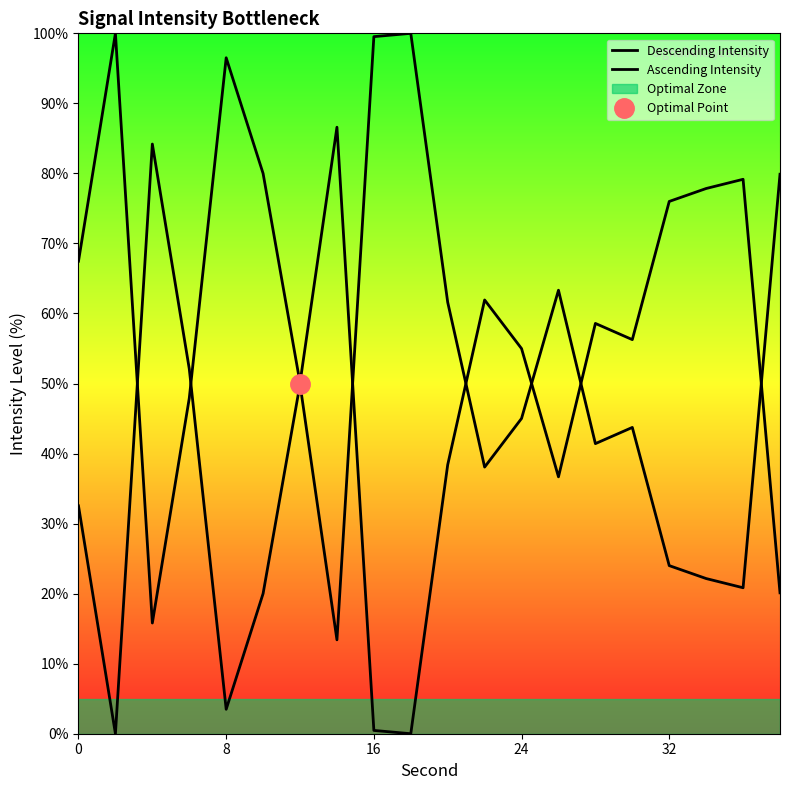

What is the highest value of the Descending Intensity series?

100.0